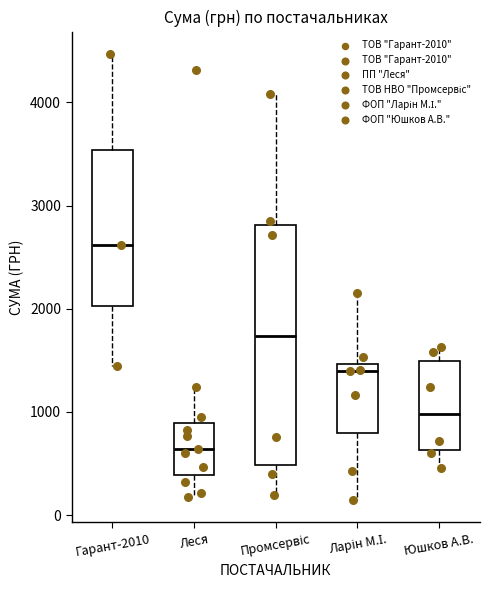

Which box's median line is the lowest?

Леся